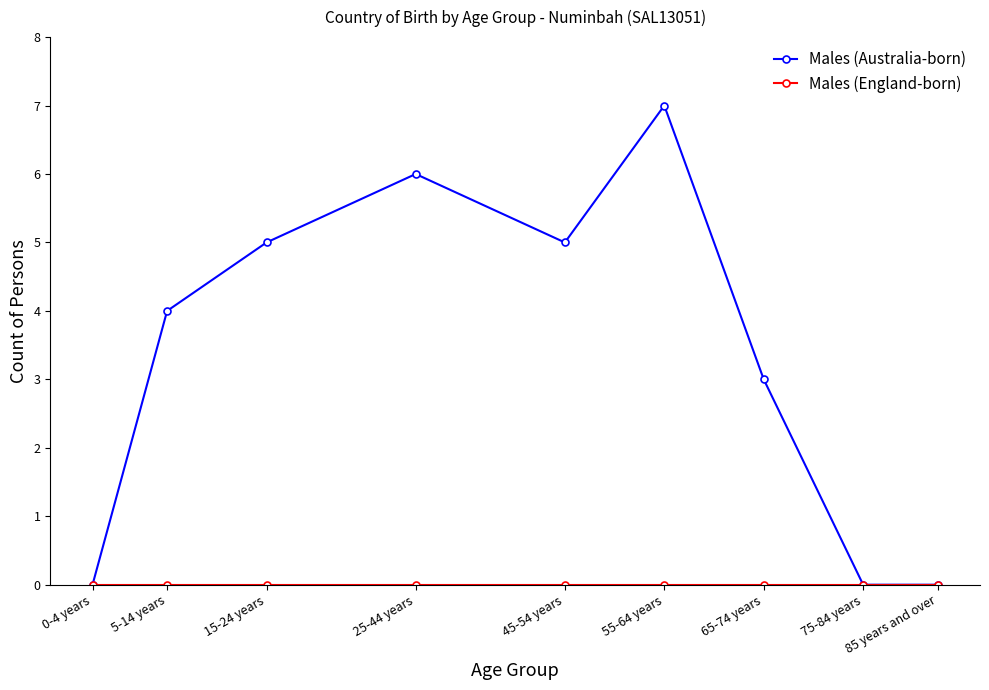

True or false: Males (Australia-born) has more than 2 points higher than both neighbors.

False